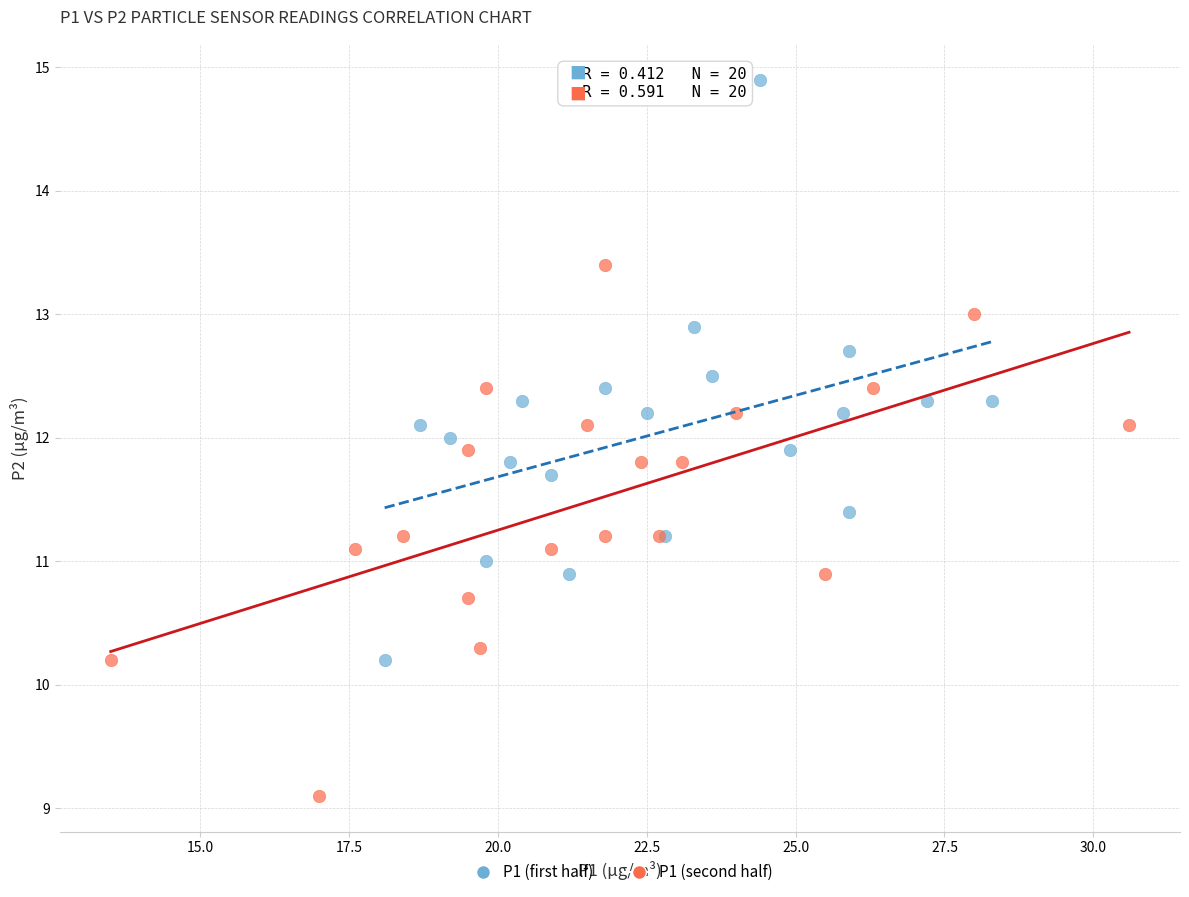

Which series contains the lowest Y value?

P1 (second half)